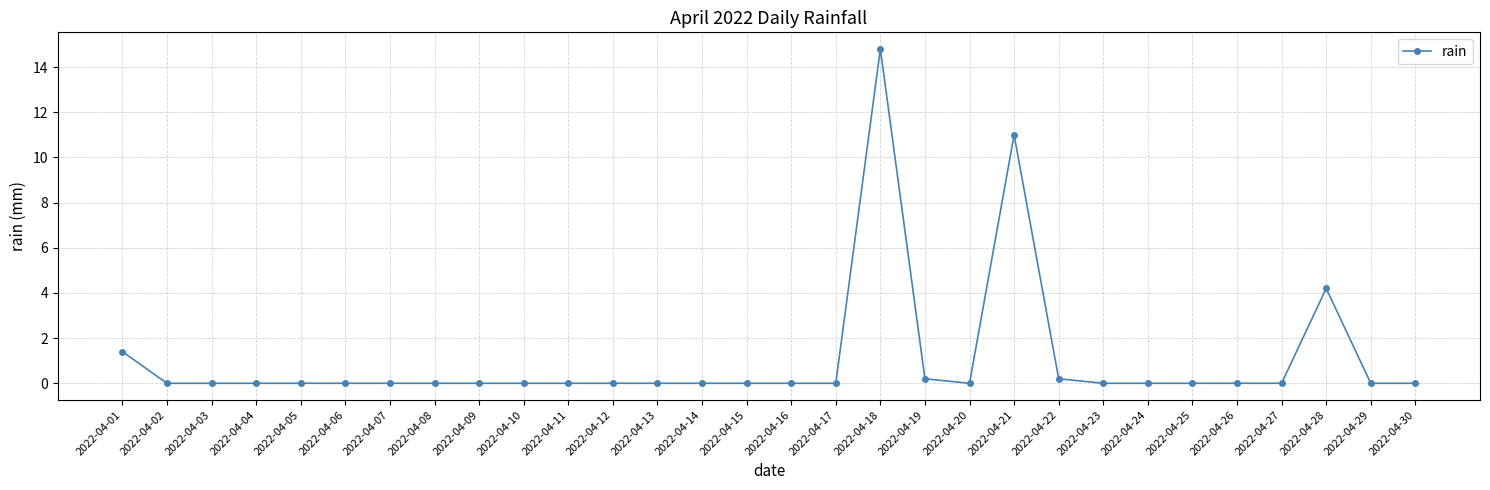

Is this an area chart (filled region under the line)?

No